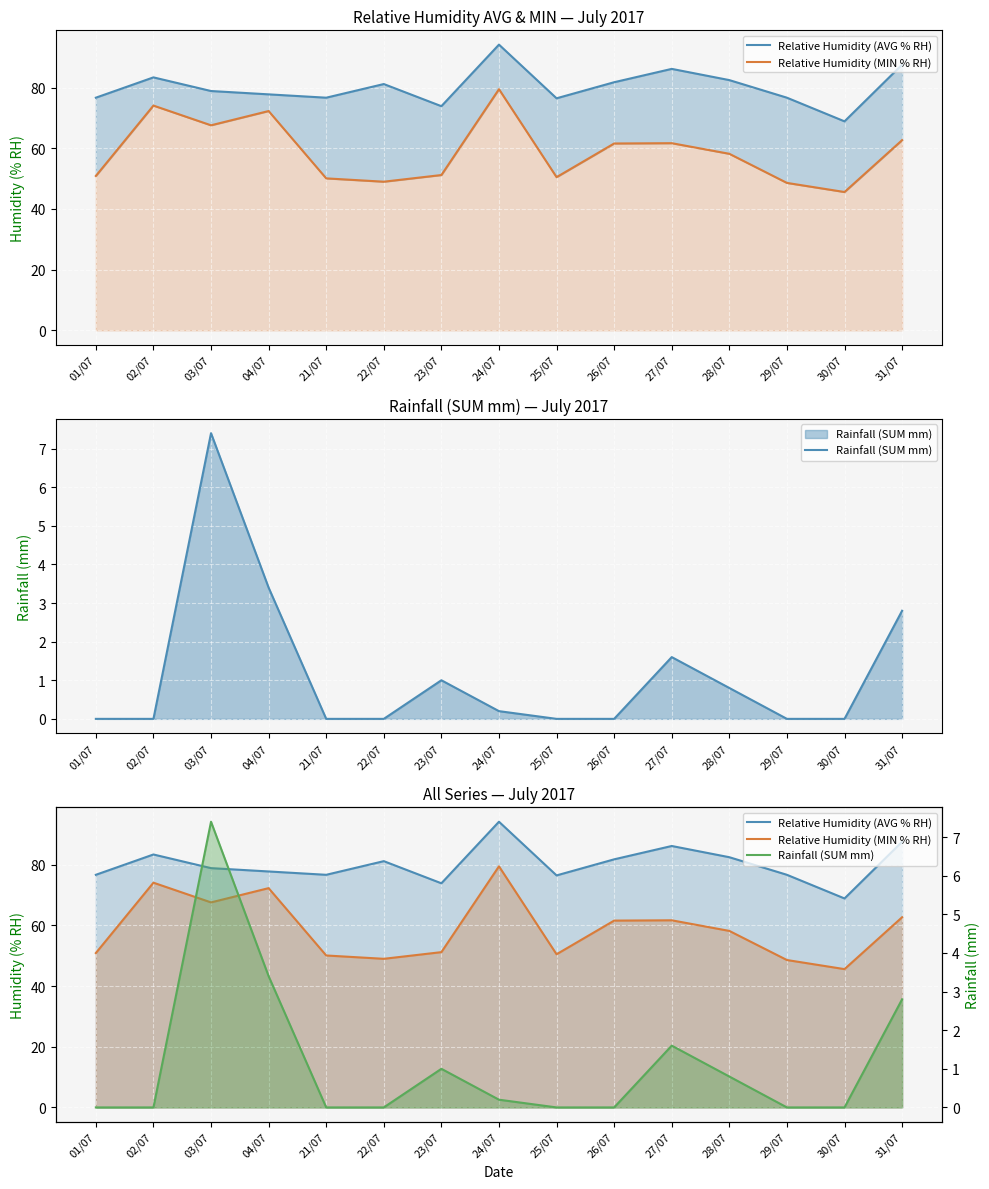

How many distinct data groups are displayed?

3